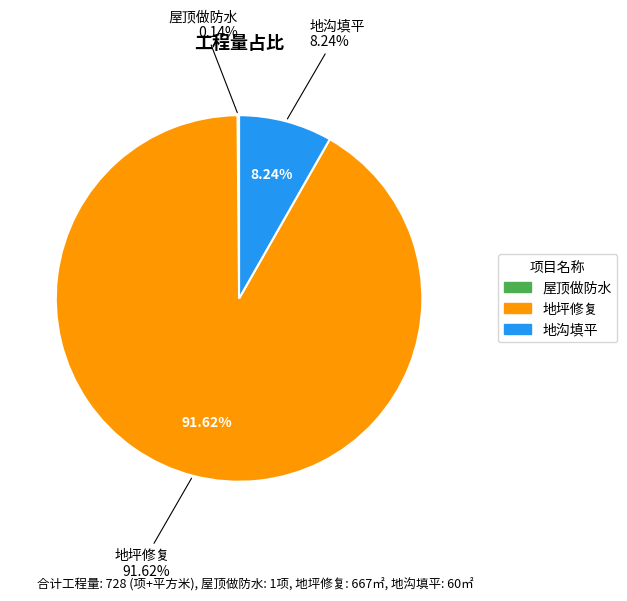

Which category has the biggest portion of the pie?

地坪修复